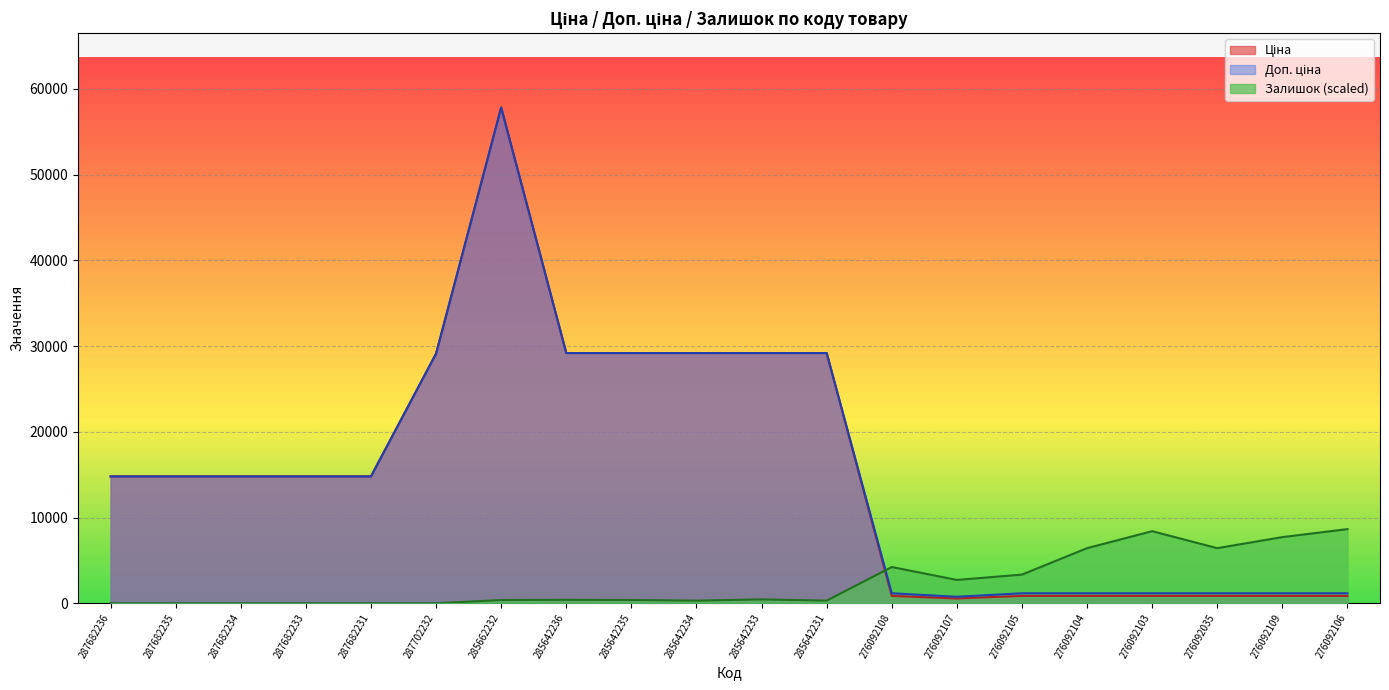

Which series has the widest spread of values?

Ціна